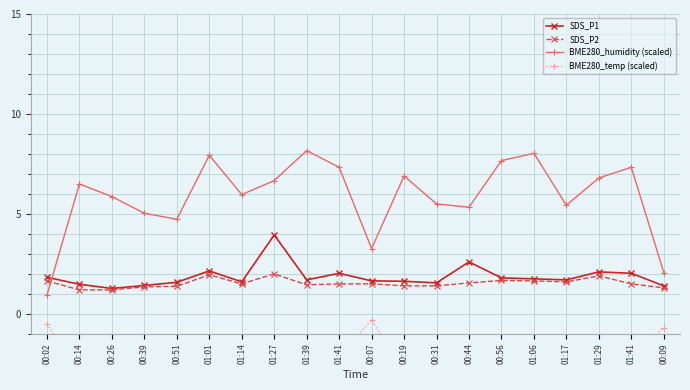

Is the value of BME280_humidity (scaled) at 01:41 greater than the value of SDS_P1 at 01:41?

Yes